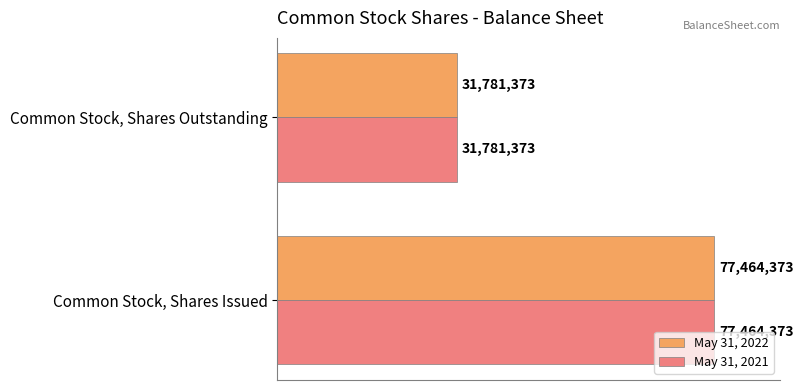

What are all the series names shown in the legend?

May 31, 2022, May 31, 2021